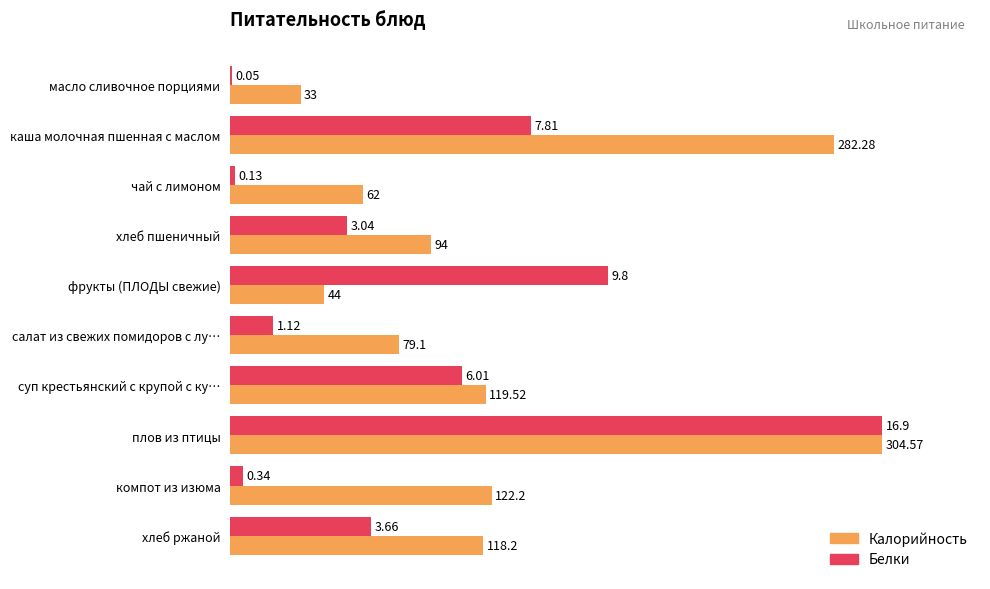

What are all the series names shown in the legend?

Калорийность, Белки